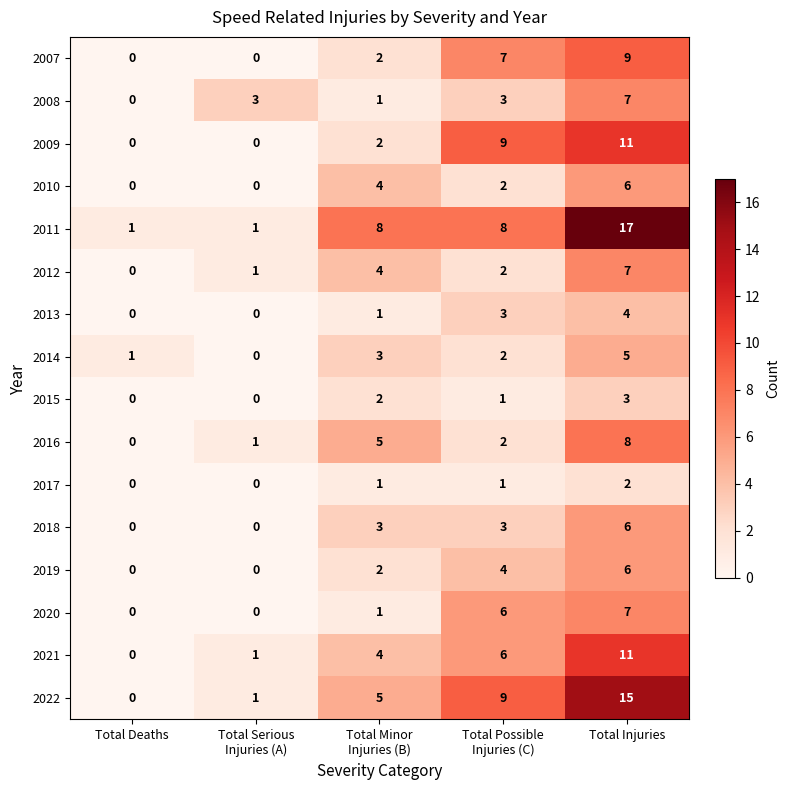

What is the spread (max minus min) of values at Total Possible
Injuries (C)?

8